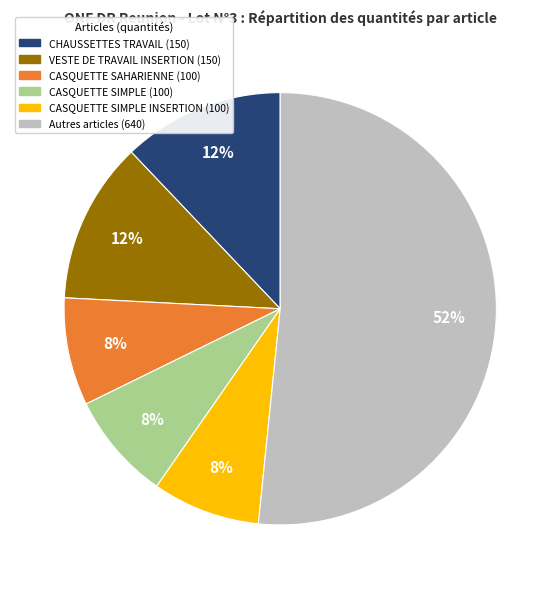

Is there any slice that represents more than half of the pie?

Yes